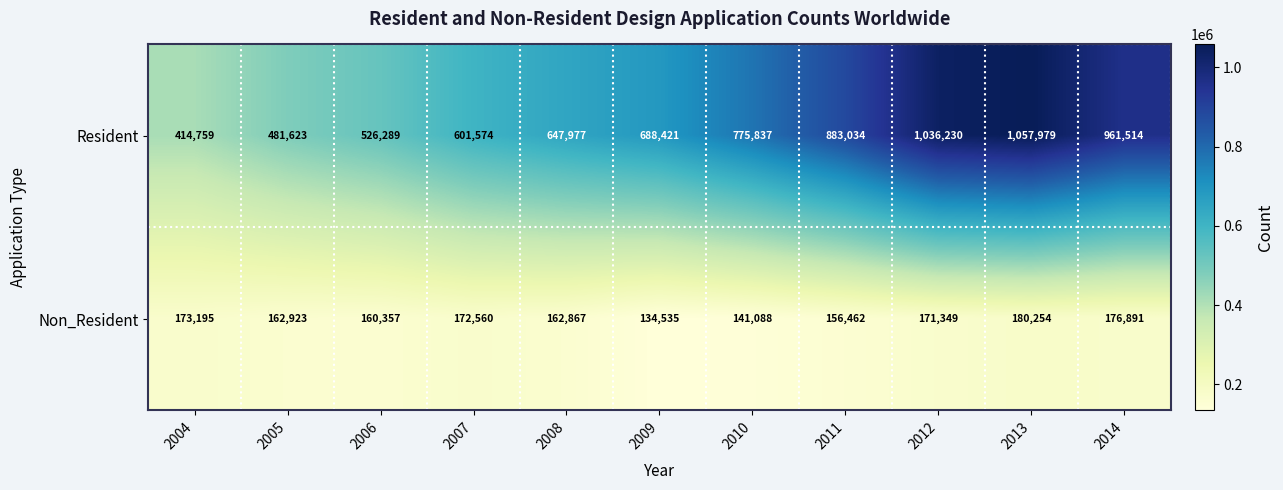

Which category has the lowest value across all series?

2009